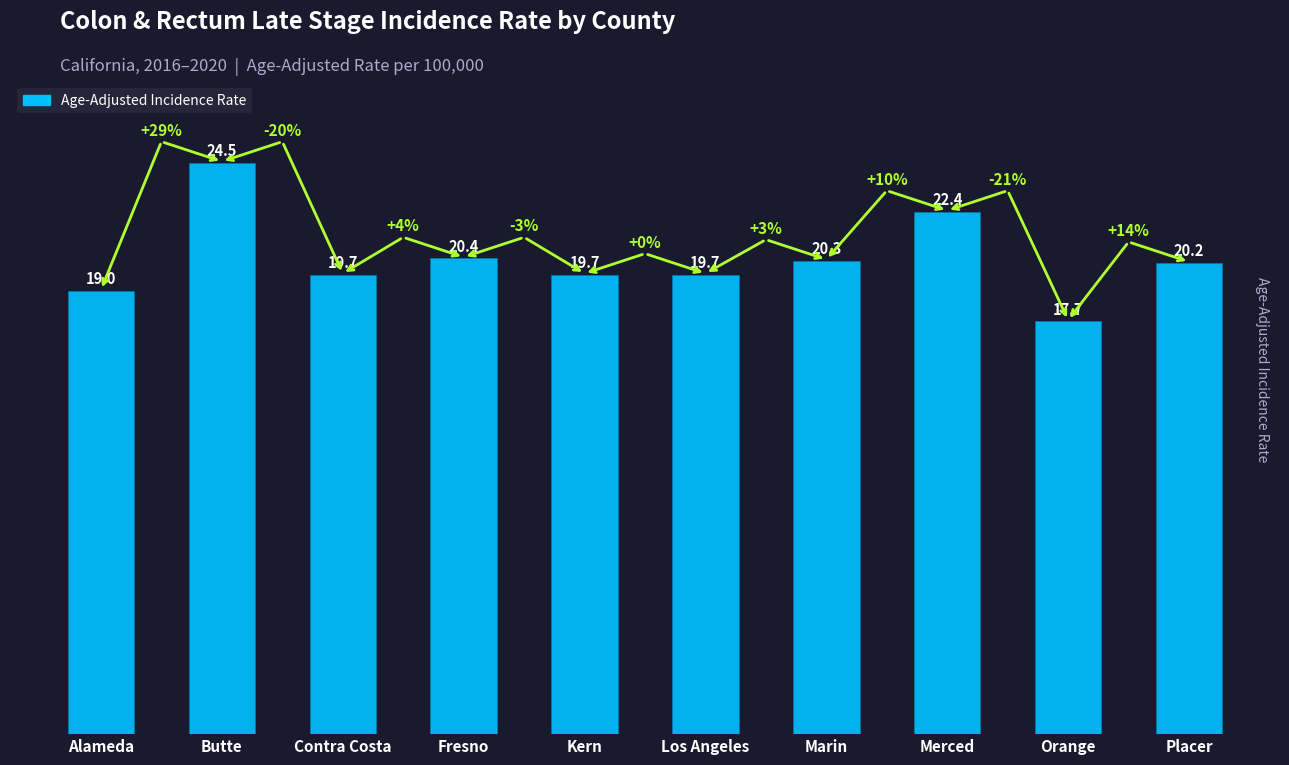

Reading right to left, transcribe all the data shown in this chart.

20.2	17.7	22.4	20.3	19.7	19.7	20.4	19.7	24.5	19.0